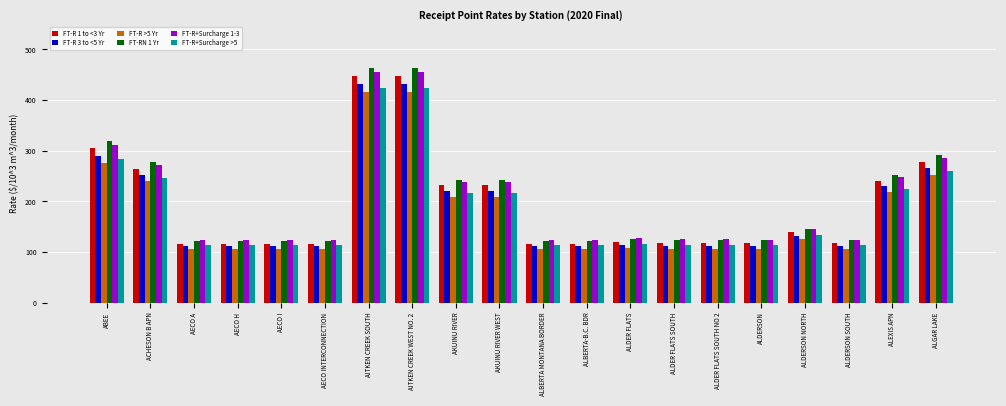

What is the total value across all series at AKUINU RIVER?

1361.4